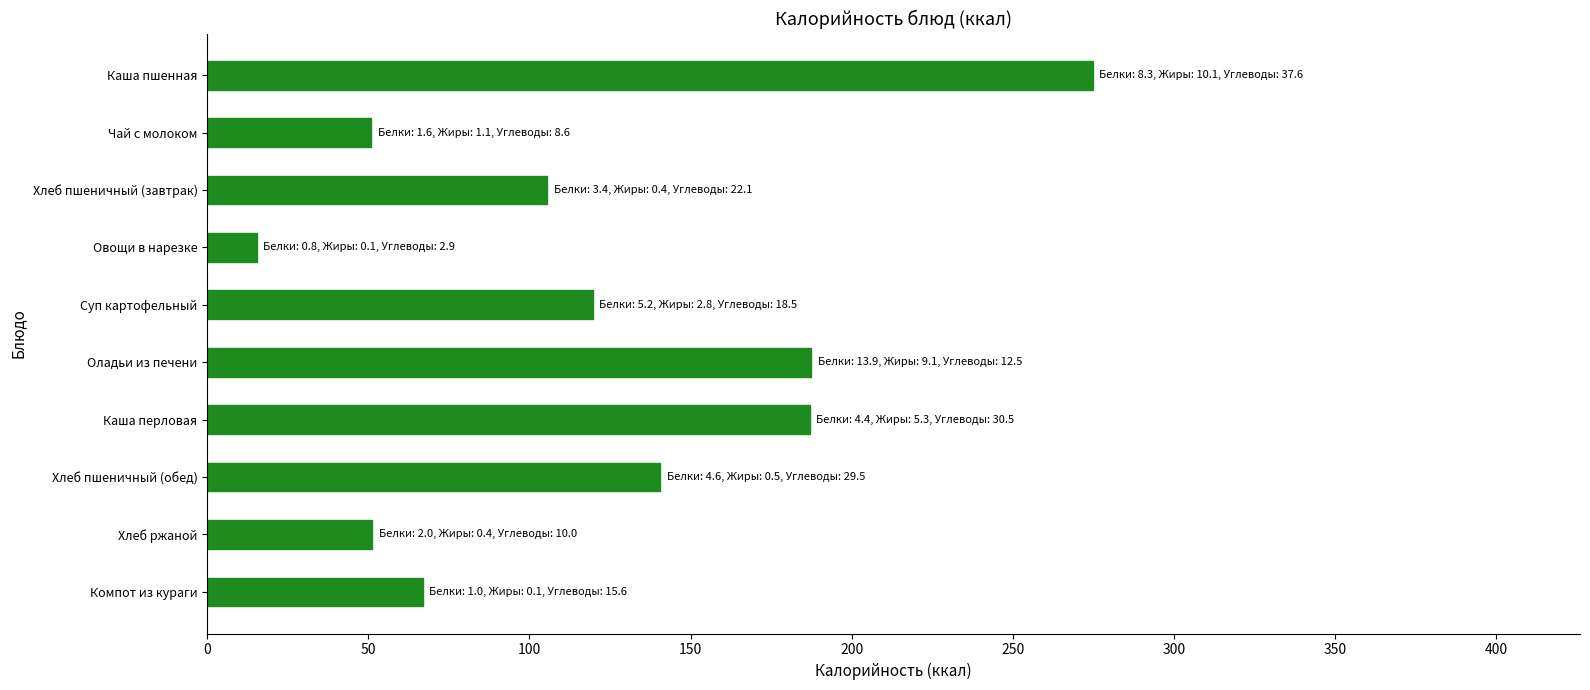

Does the chart contain stacked bars?

No